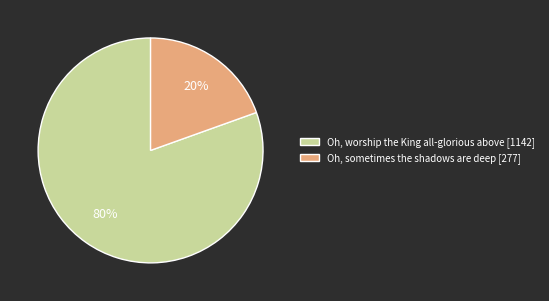

What percentage is the Oh, worship the King all-glorious above slice, to the nearest percent?

80%